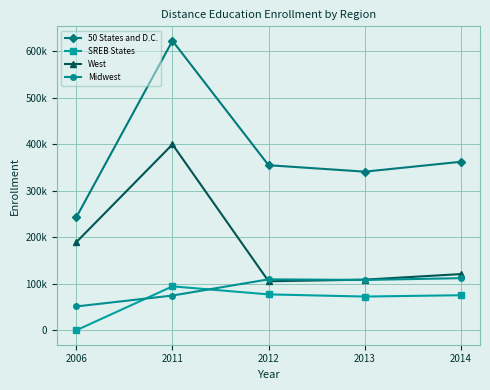

What are all the series names shown in the legend?

50 States and D.C., SREB States, West, Midwest